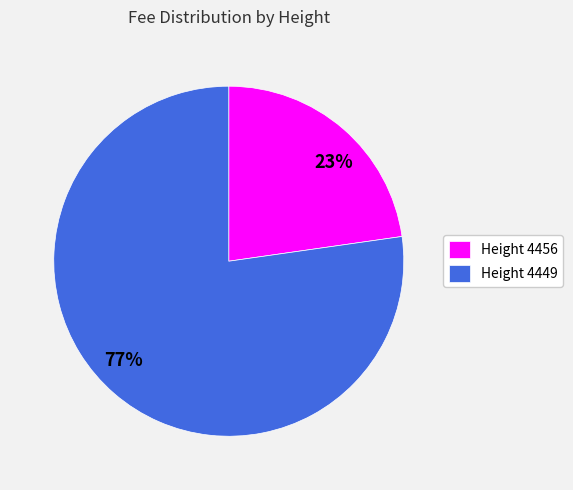

Is the sum of Height 4456 and Height 4449 greater than half?

Yes